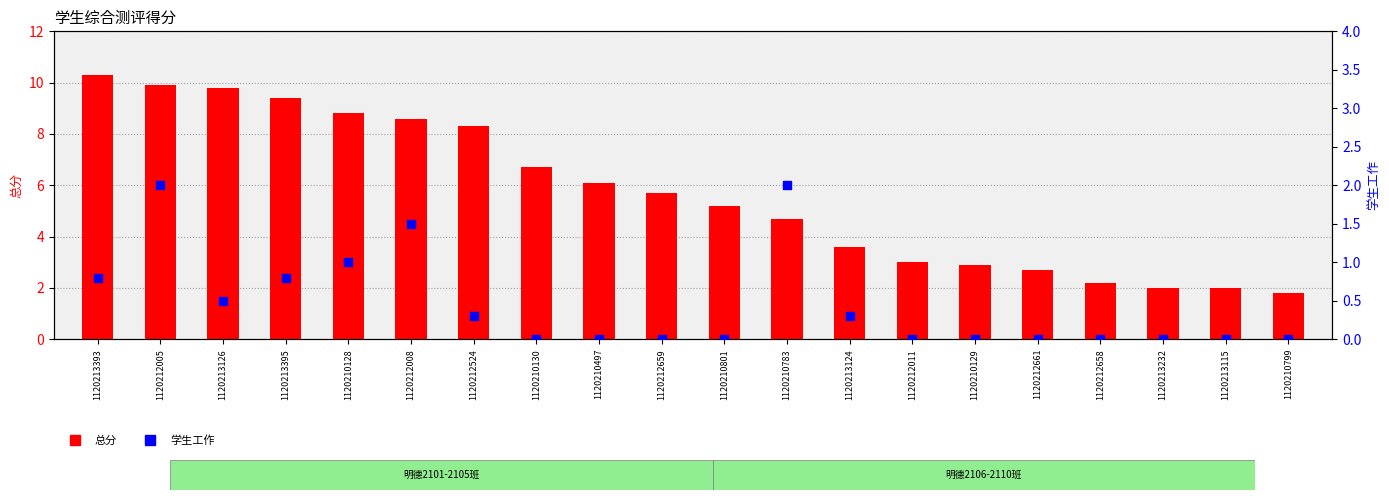

What is the total value across all series at 1120213124?

3.9